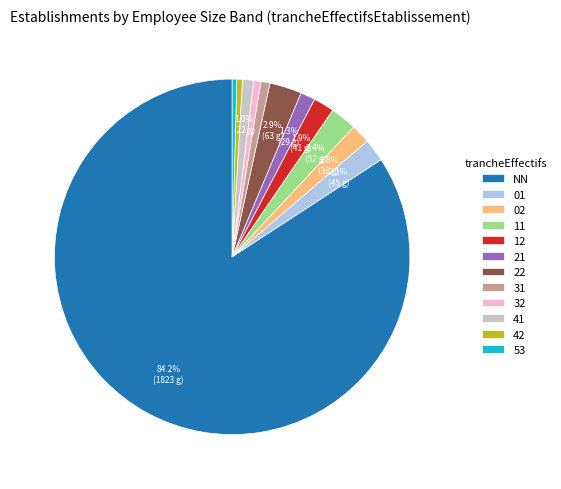

Count the number of slices in the pie.

12